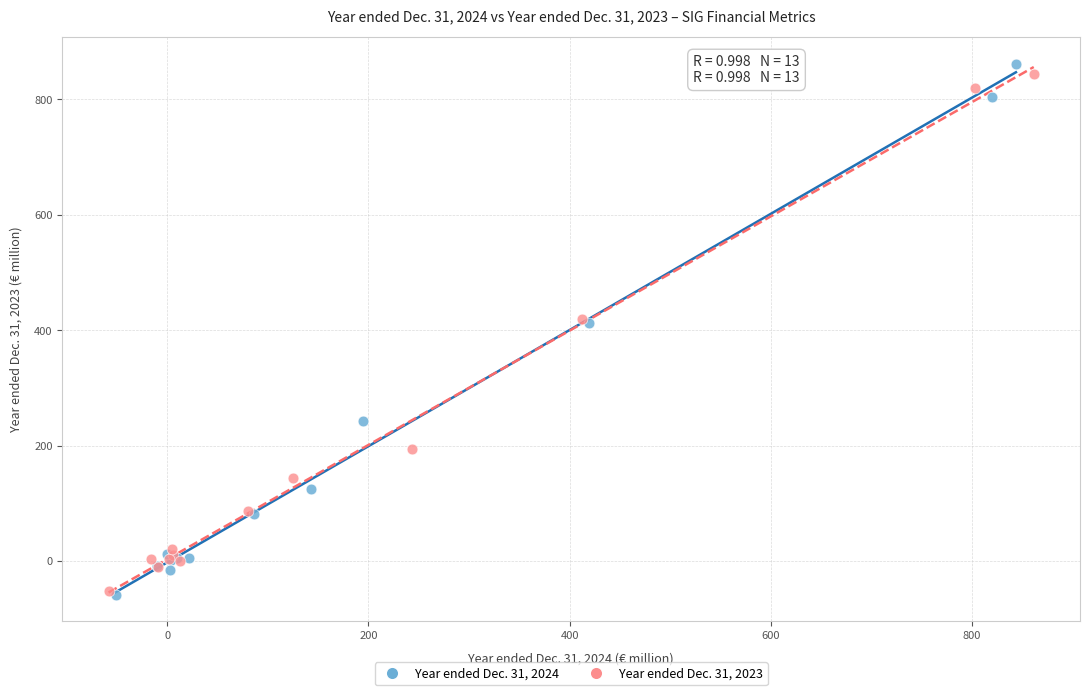

Which series has the widest spread of Y values?

Year ended Dec. 31, 2024